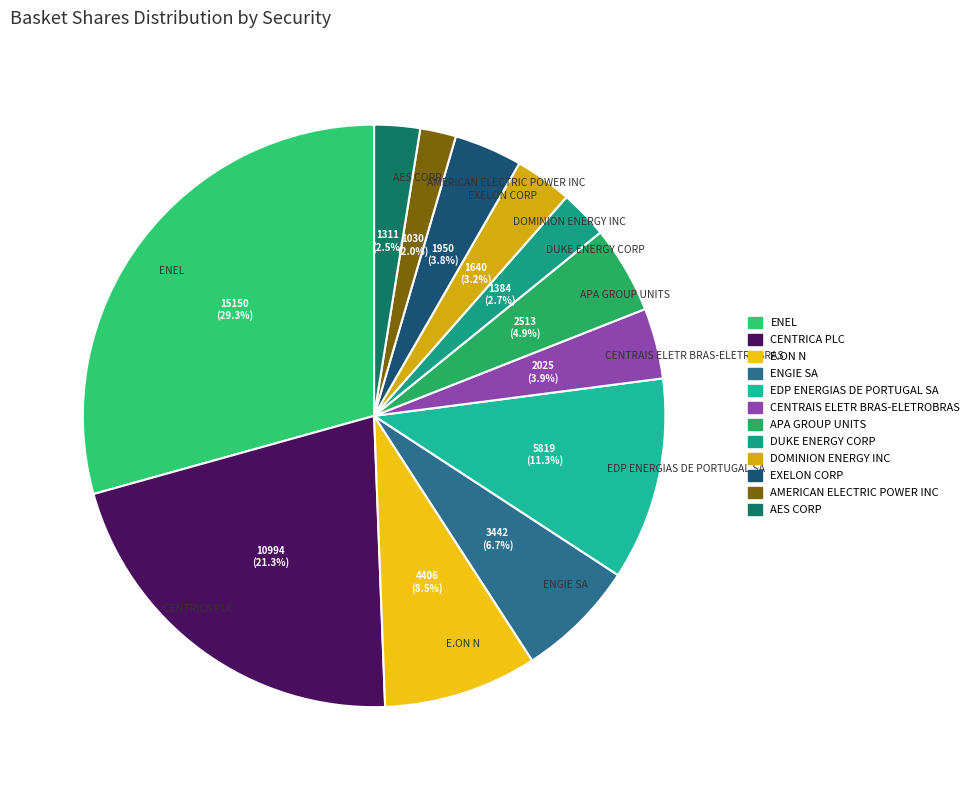

How much of the chart is everything except ENEL?

70.7%